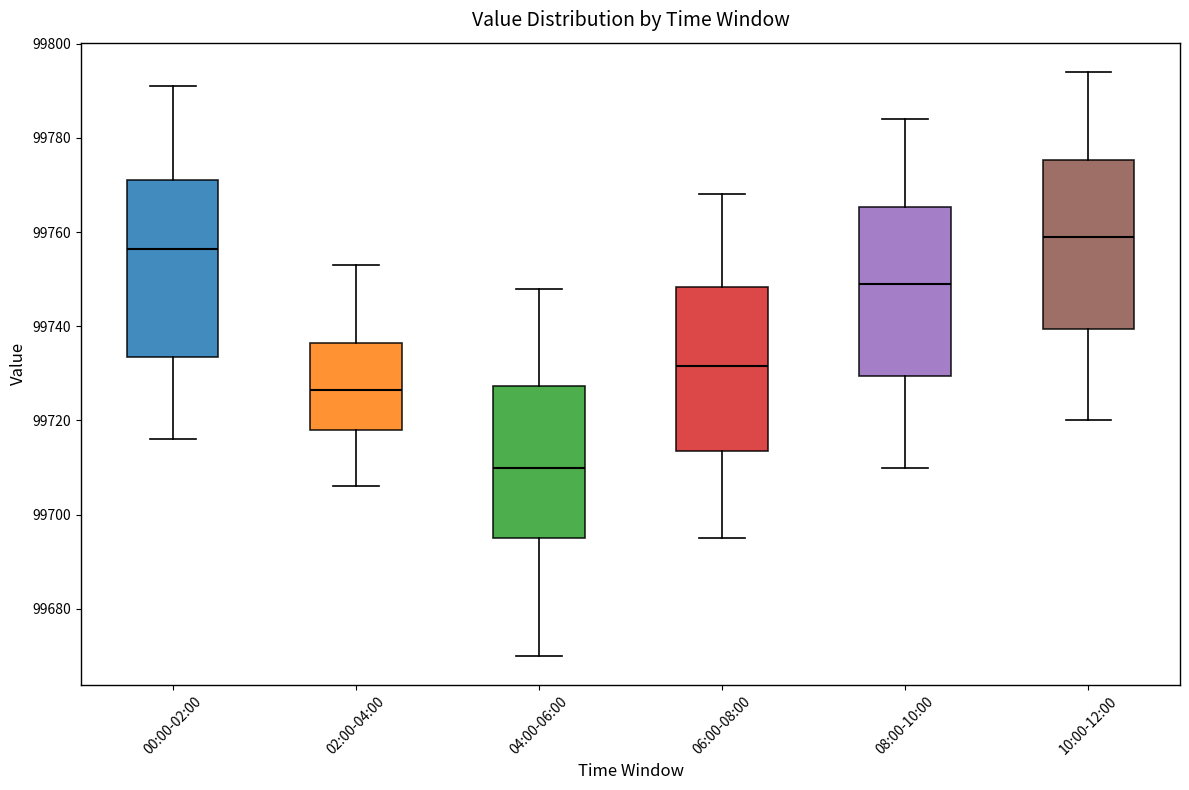

Where does the median line of the box for 00:00-02:00 sit on the y-axis? The values are not printed on the chart, so give them approximately, as read against the axis.

99756